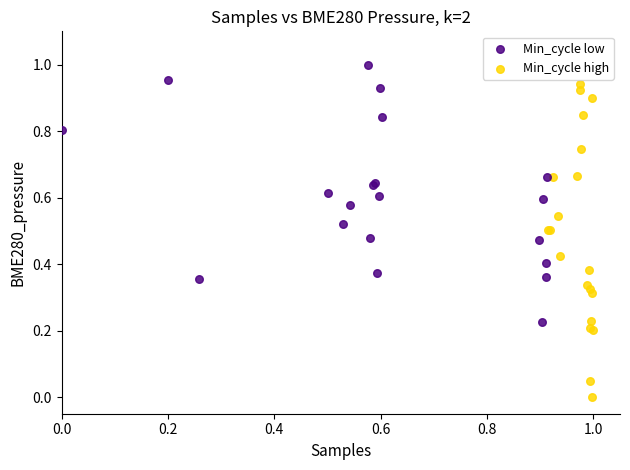

Which series contains the highest Y value?

Min_cycle low